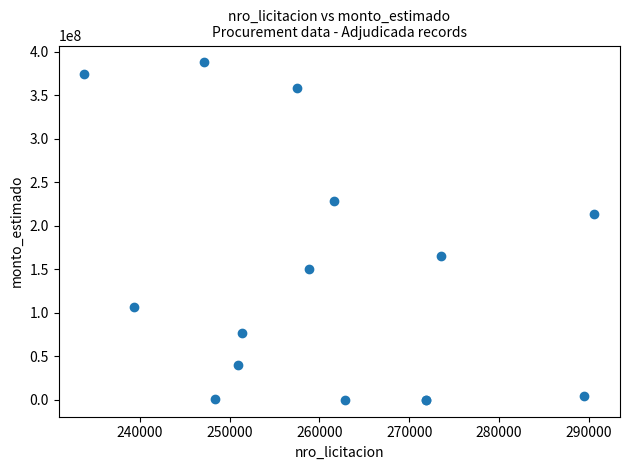

What Y value in the scatter plot is closest to 194101000?

214225000